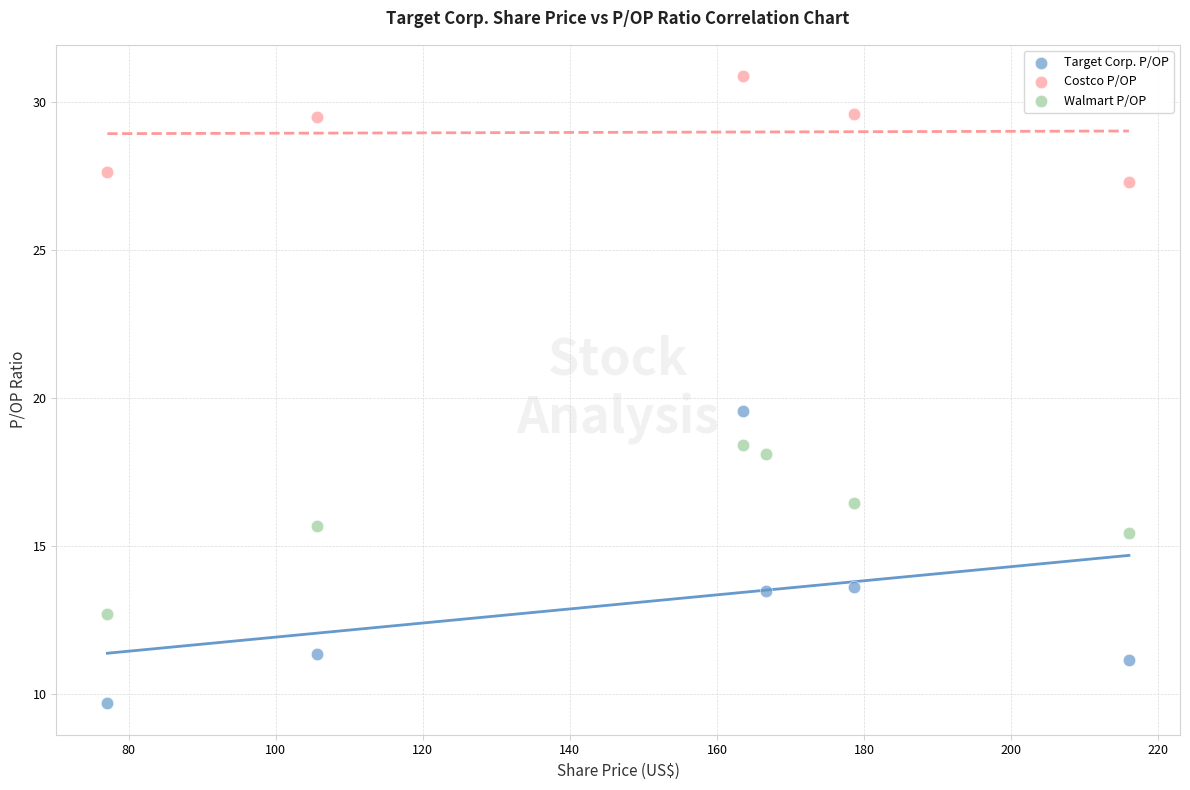

Which series reaches the maximum Y coordinate?

Costco P/OP